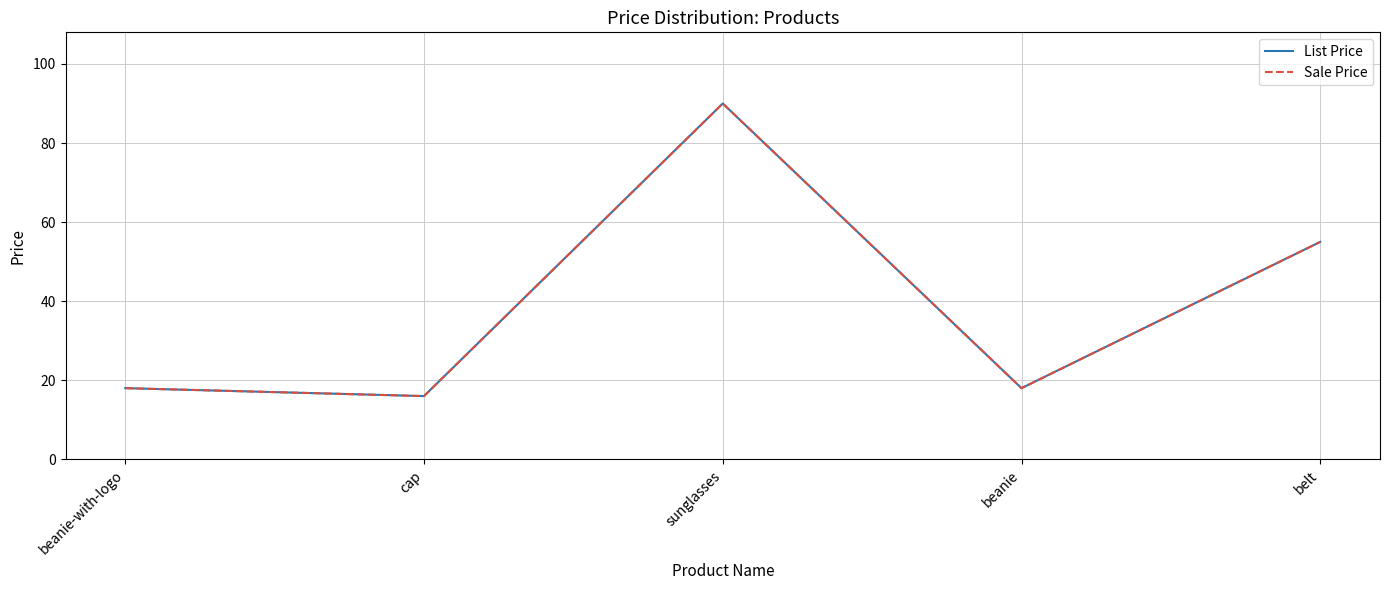

What is the value of the List Price point at the 2nd from the left?

16